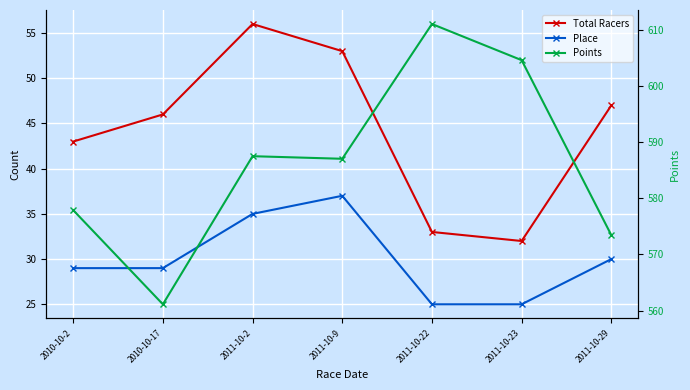

Reading left to right, what are all the values shown in this chart?

Total Racers: 2010-10-2=43.0	2010-10-17=46.0	2011-10-2=56.0	2011-10-9=53.0	2011-10-22=33.0	2011-10-23=32.0	2011-10-29=47.0
Place: 2010-10-2=29.0	2010-10-17=29.0	2011-10-2=35.0	2011-10-9=37.0	2011-10-22=25.0	2011-10-23=25.0	2011-10-29=30.0
Points: 2010-10-2=577.9	2010-10-17=561.1	2011-10-2=587.5	2011-10-9=587.0	2011-10-22=611.0	2011-10-23=604.5	2011-10-29=573.4